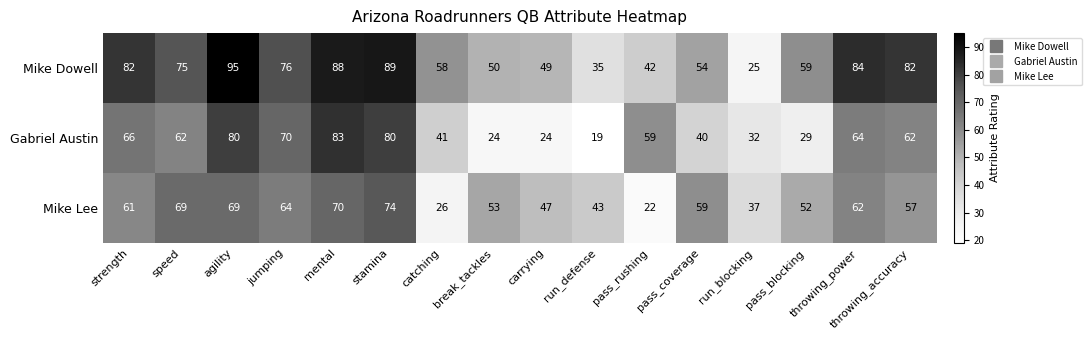

At which category does the chart reach its minimum across all series?

run_defense